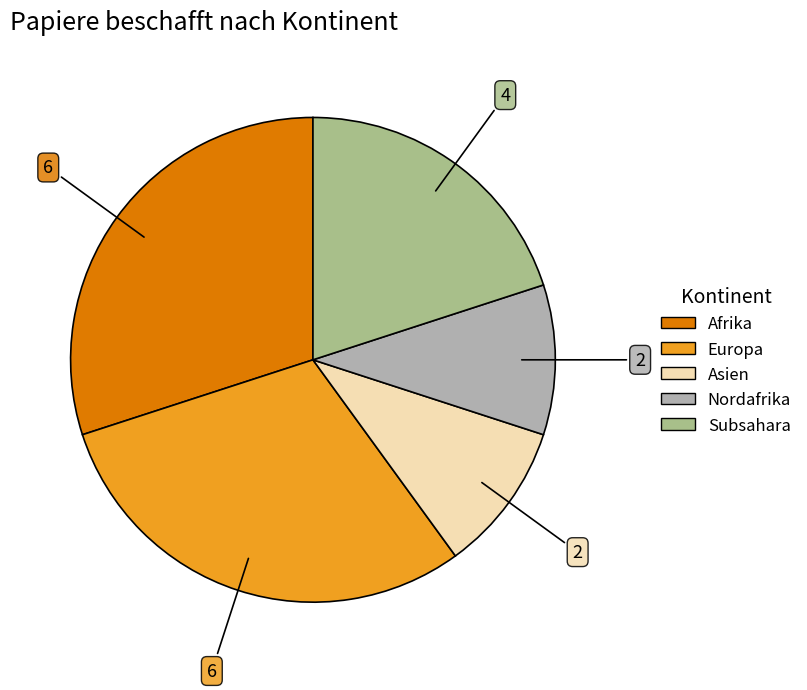

Is there any slice that represents more than half of the pie?

No